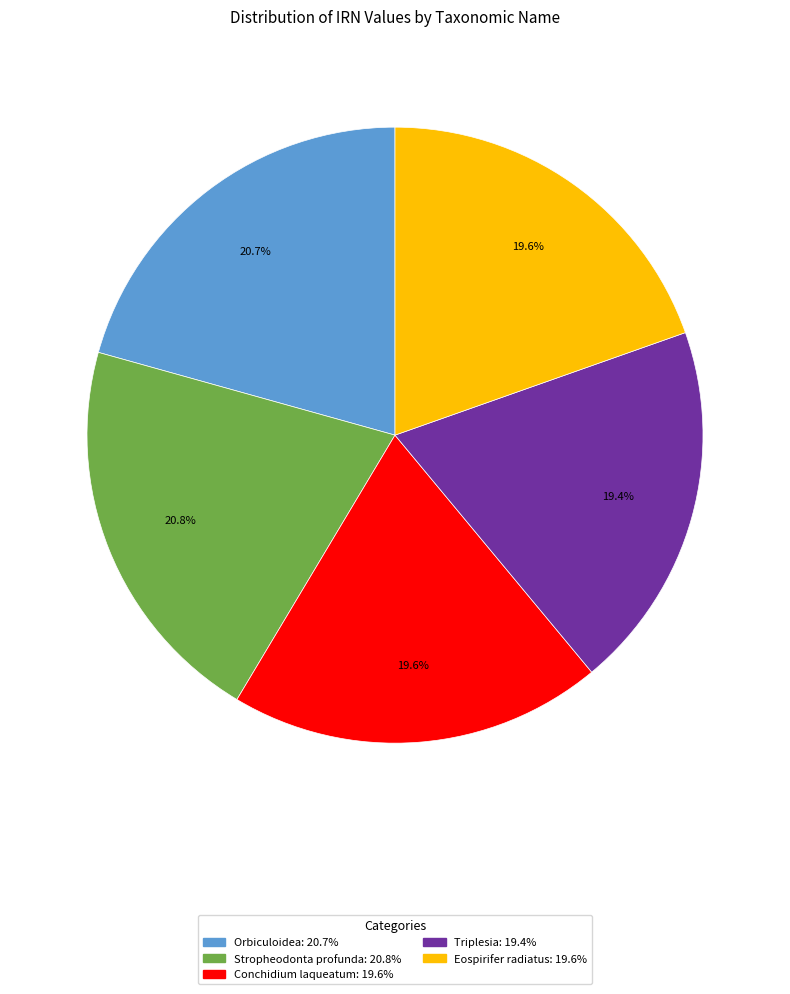

Do Orbiculoidea and Stropheodonta profunda together represent more than half of the pie?

No